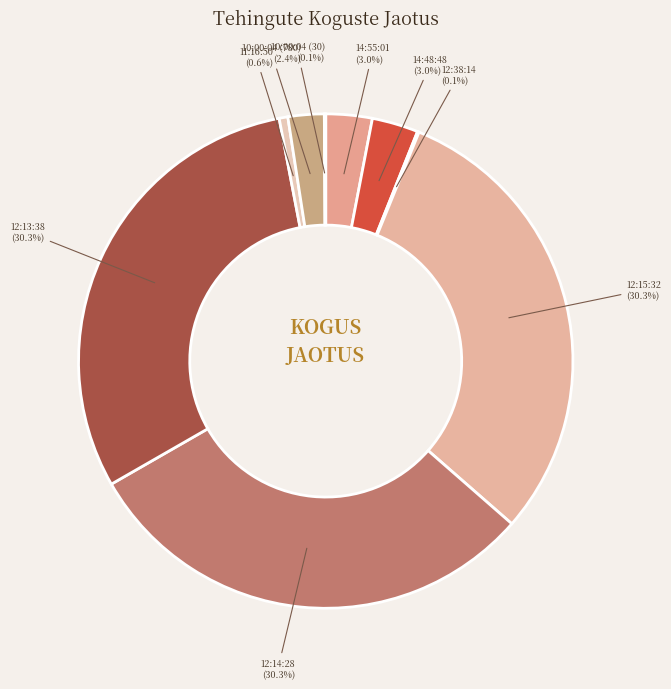

Combined, what portion of the pie is 11:16:50 and 14:55:01?

3.6%